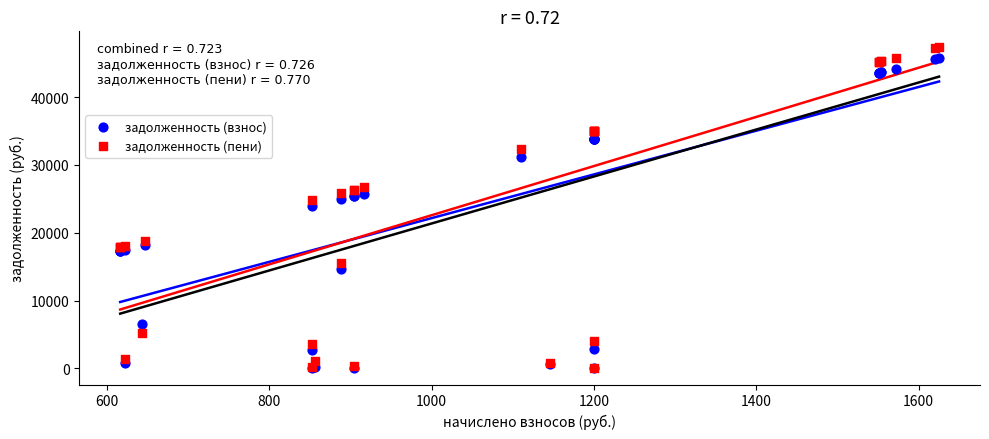

In the задолженность (взнос) series, what Y value is closest to 22843?

23967.4